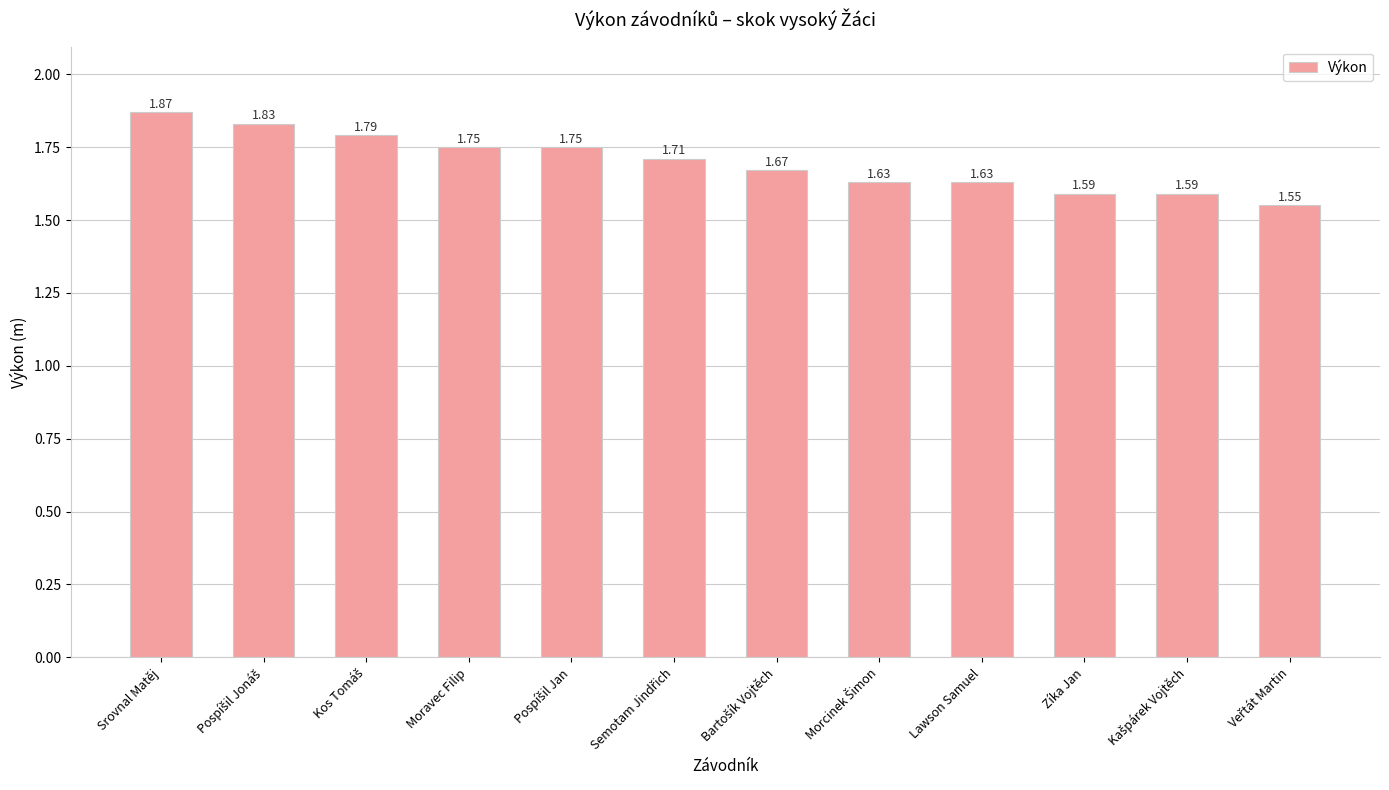

How many values are between 1 and 2?

12